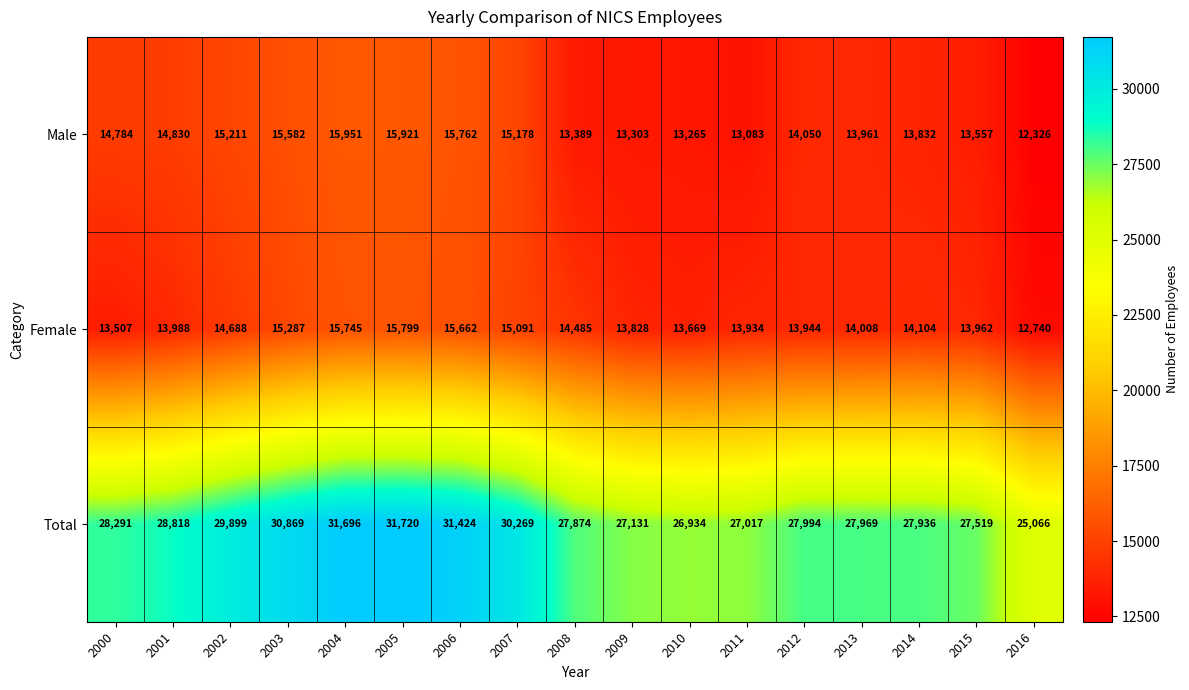

What is the total value across all series at 2001?

57636